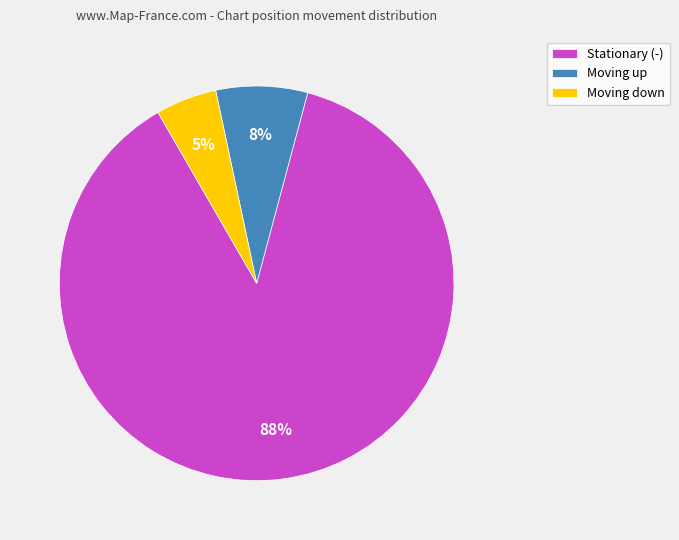

Which has a higher value, Stationary (-) or Moving down?

Stationary (-)